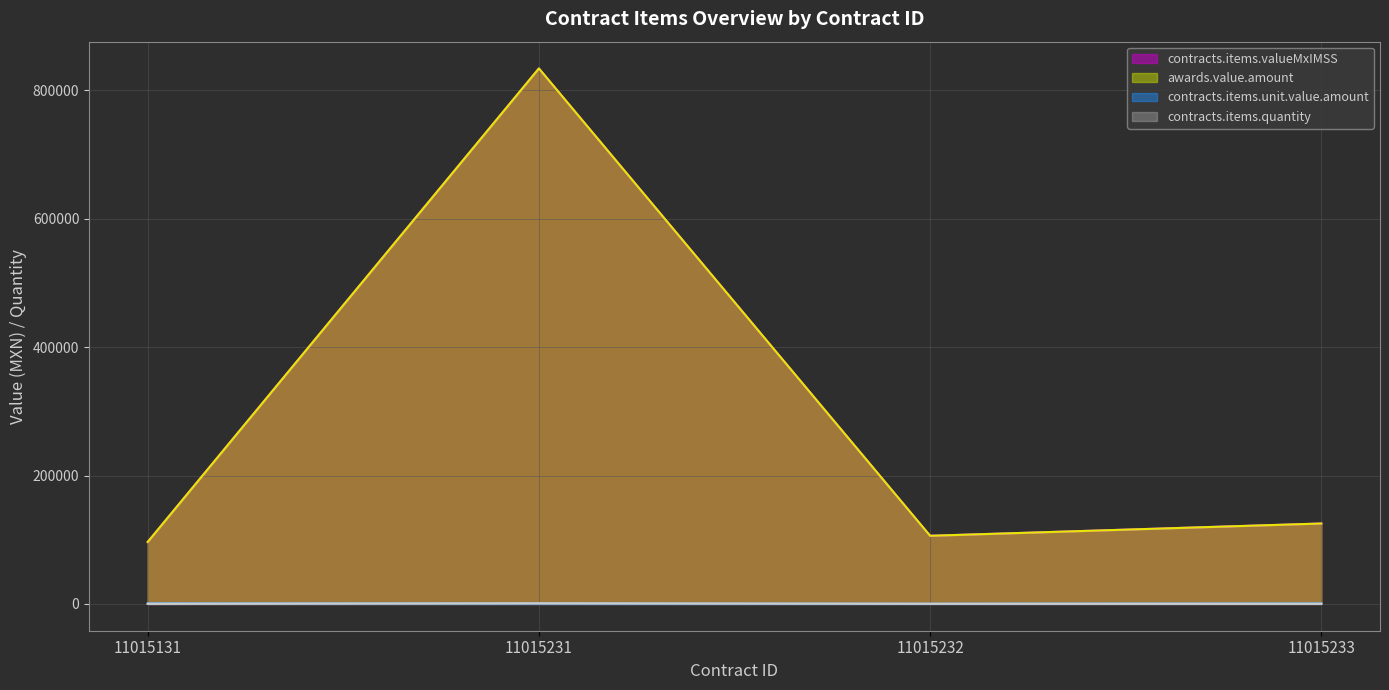

What value does the awards.value.amount series have at 11015231?

833938.5